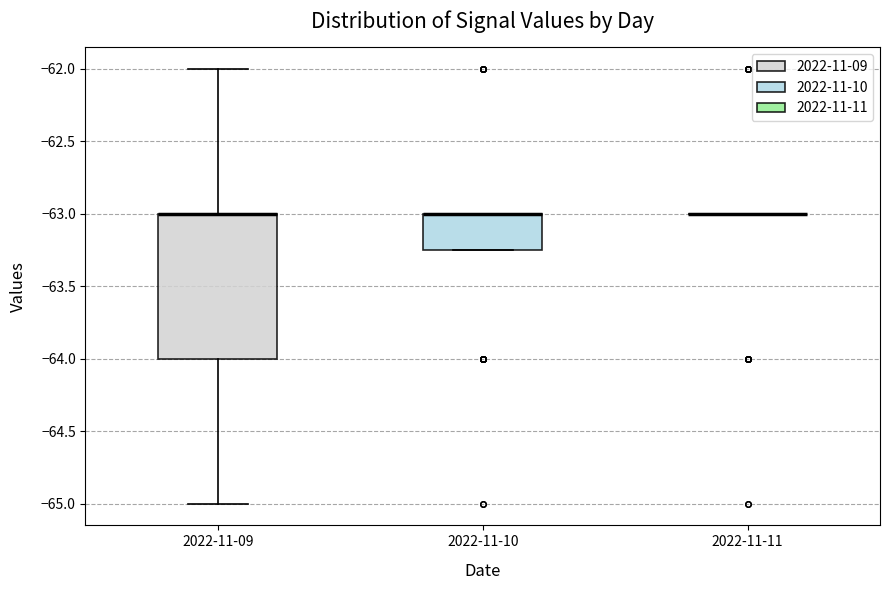

Reading left to right, transcribe this box plot: for each box, give where its median line is, the range the box spans, and where its two whiskers end, as read against the y-axis. The values are not printed on the chart, so give them approximately, as read against the axis.

2022-11-09: median -63.00 (drawn on the box's upper edge), box -64.00 to -63.00, whiskers -65.00 to -62.00
2022-11-10: median -63.00 (drawn on the box's upper edge), box -63.25 to -63.00, whiskers -63.25 to -63.00
2022-11-11: box collapsed to a line at -63.00, whiskers -63.00 to -63.00